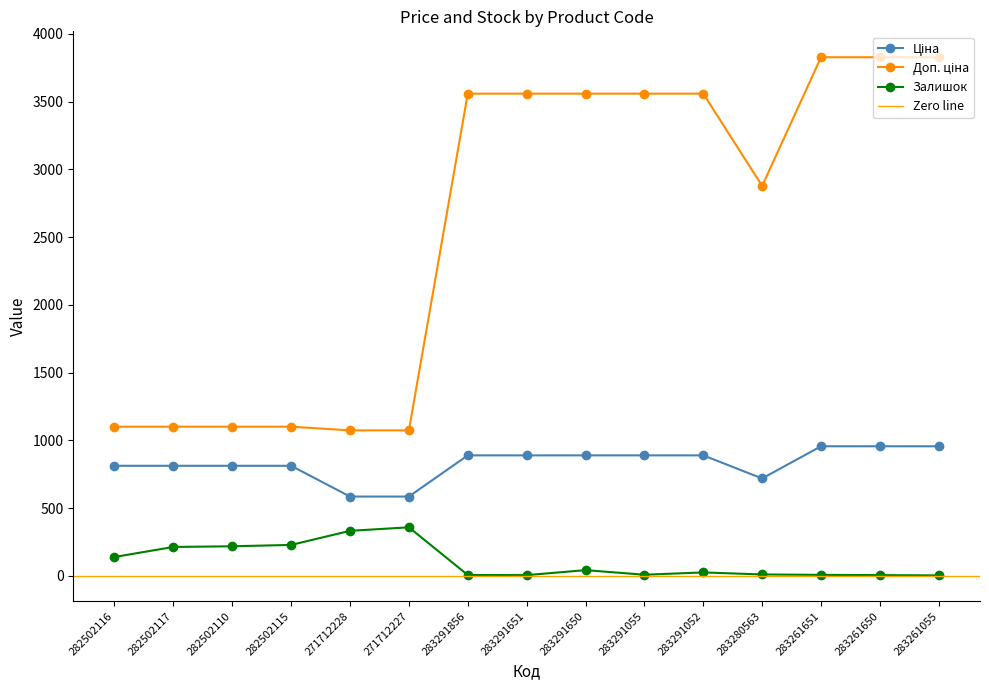

What is the label of the 5th point from the left?

271712228